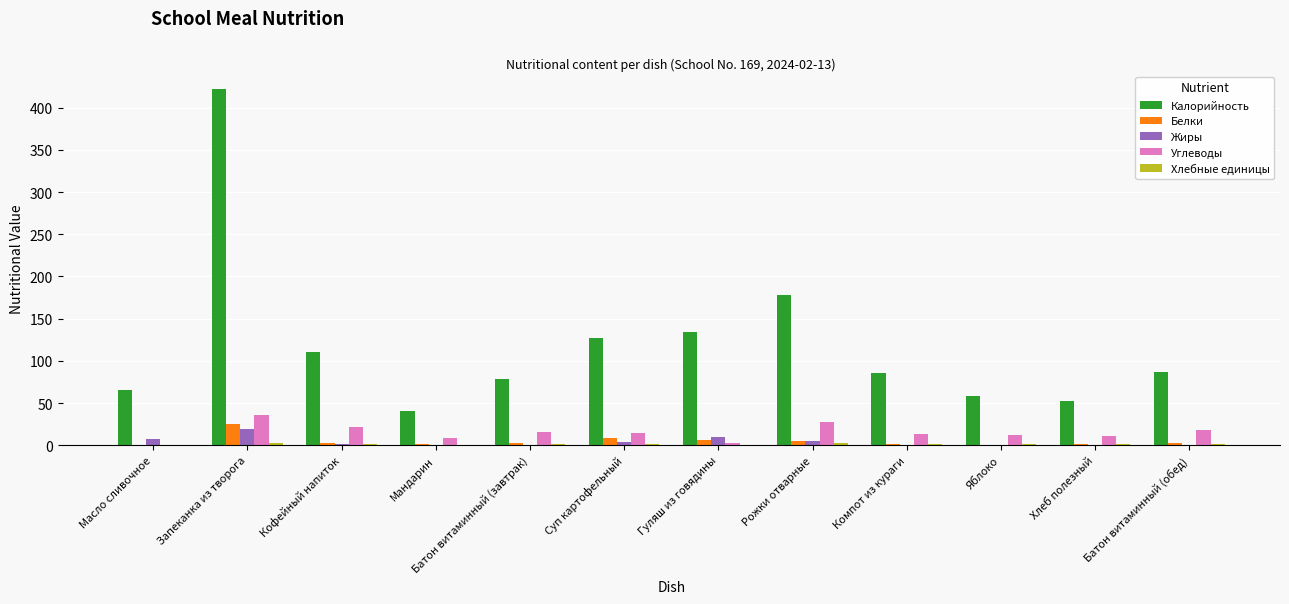

What is the total value across all series at Компот из кураги?

101.3